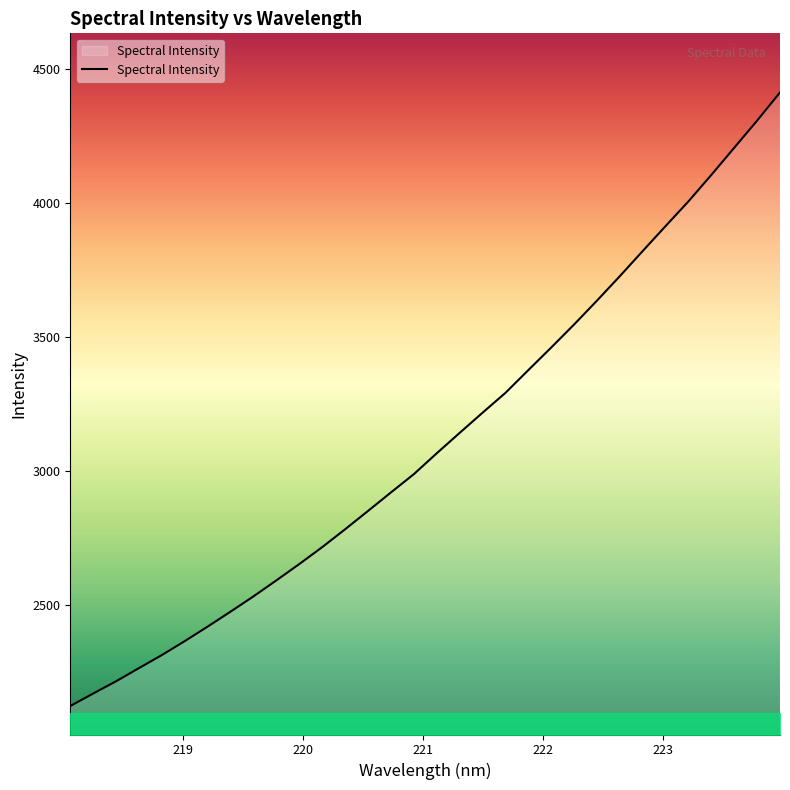

What is the smallest value displayed?

2124.3